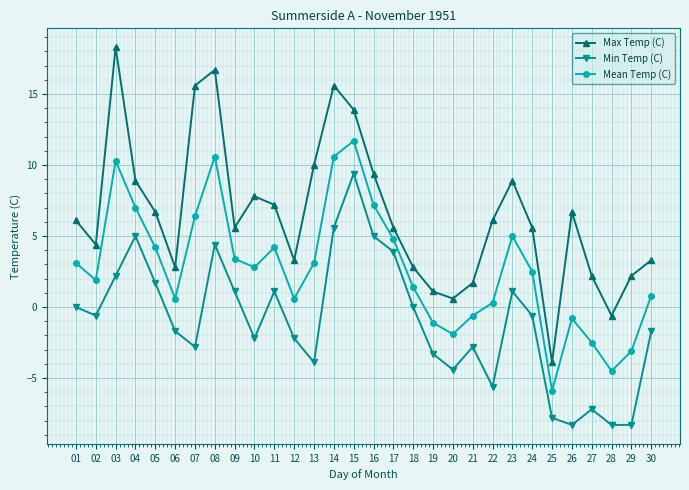

How many positive values does the Max Temp (C) series have?

28